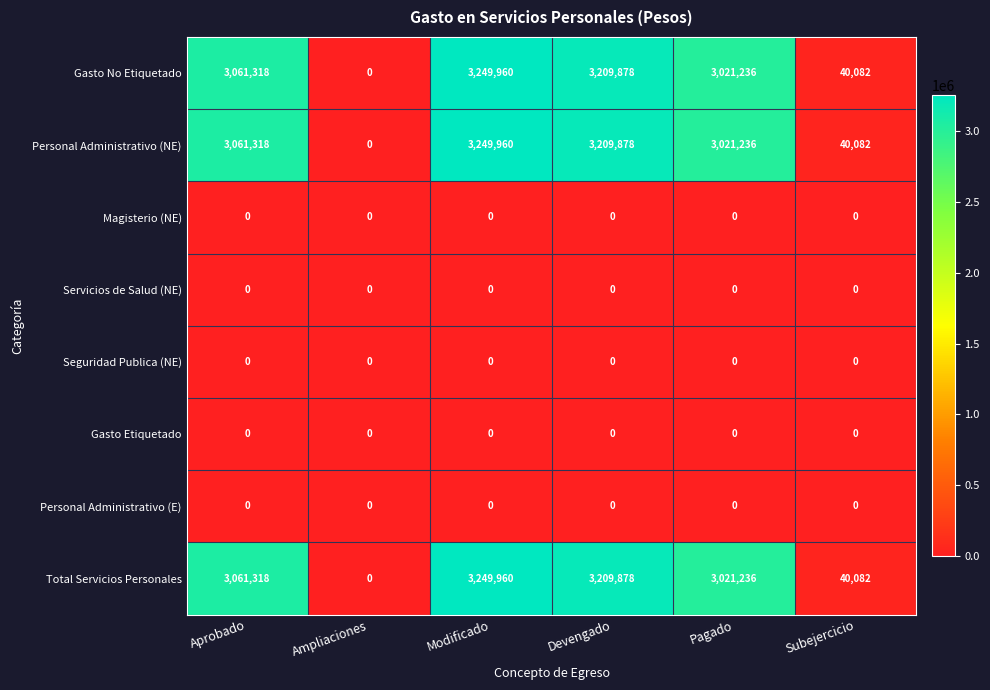

What is the greatest value displayed?

3249960